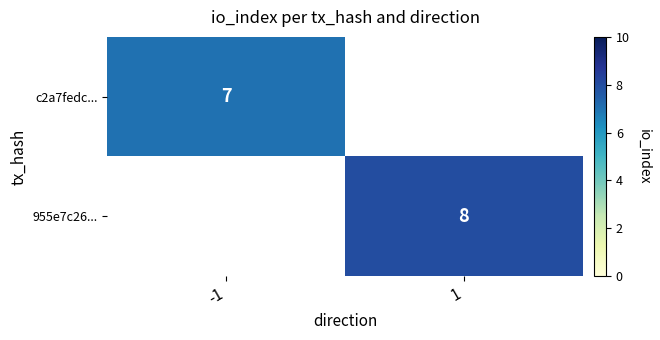

Is it true that 955e7c26... equals 14 at 1?

False